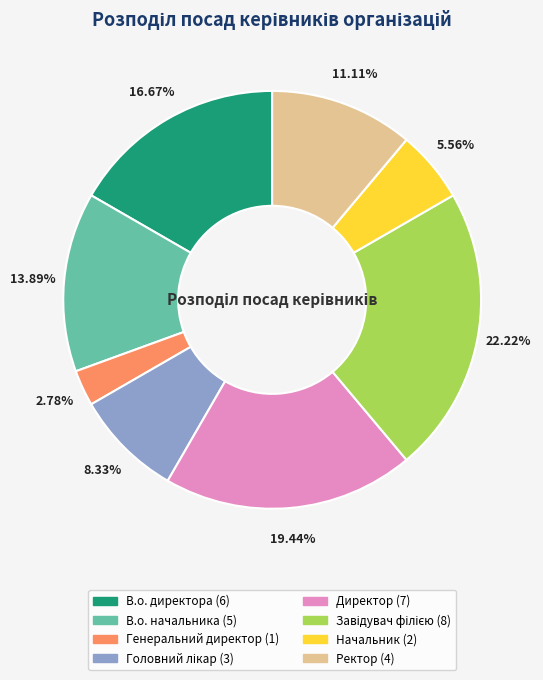

Do Директор and В.о. директора together represent more than half of the pie?

No